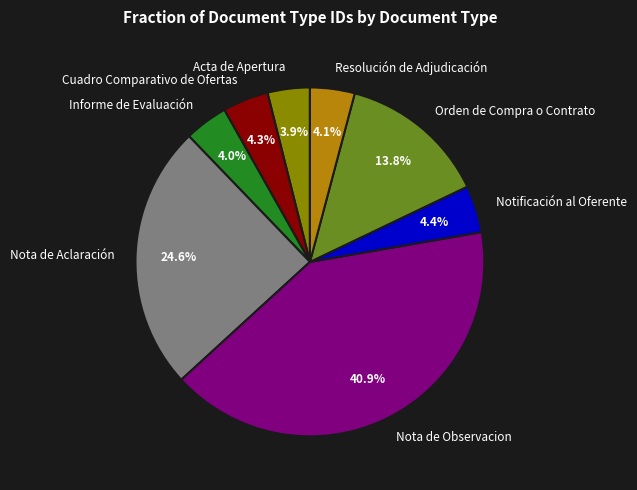

How many slices are in this pie chart?

8